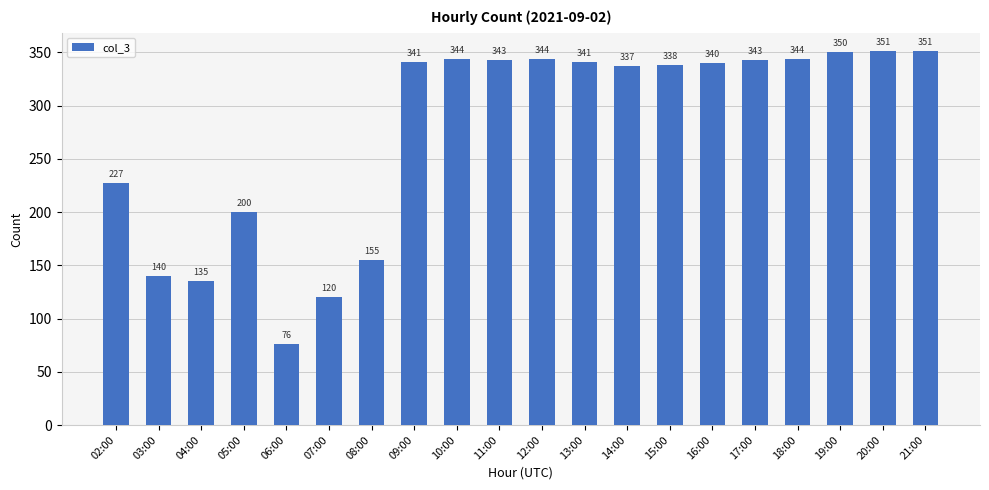

At which label is the value closest to 213?

05:00